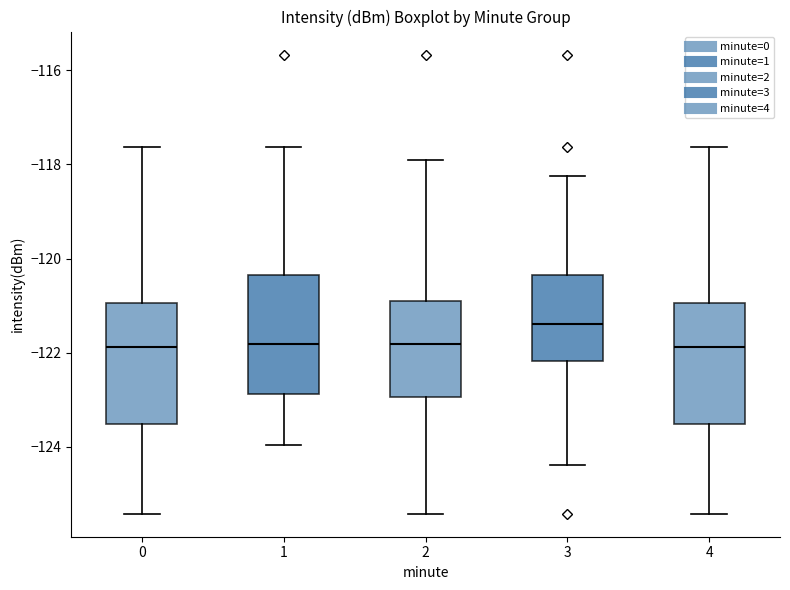

Where is the upper edge of the box at x = 1 on the y-axis? The values are not printed on the chart, so give them approximately, as read against the axis.

-120.4